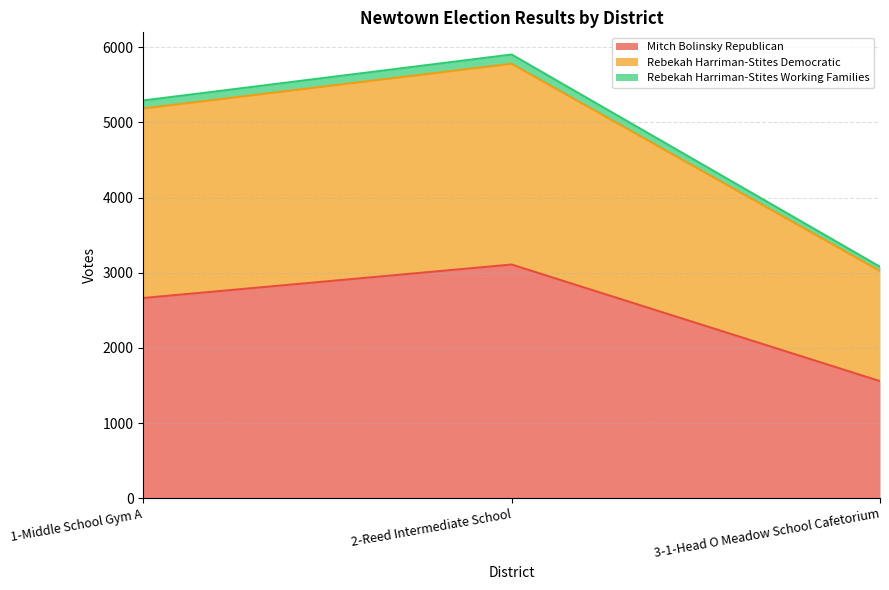

At which category is the sum across all series the highest?

2-Reed Intermediate School